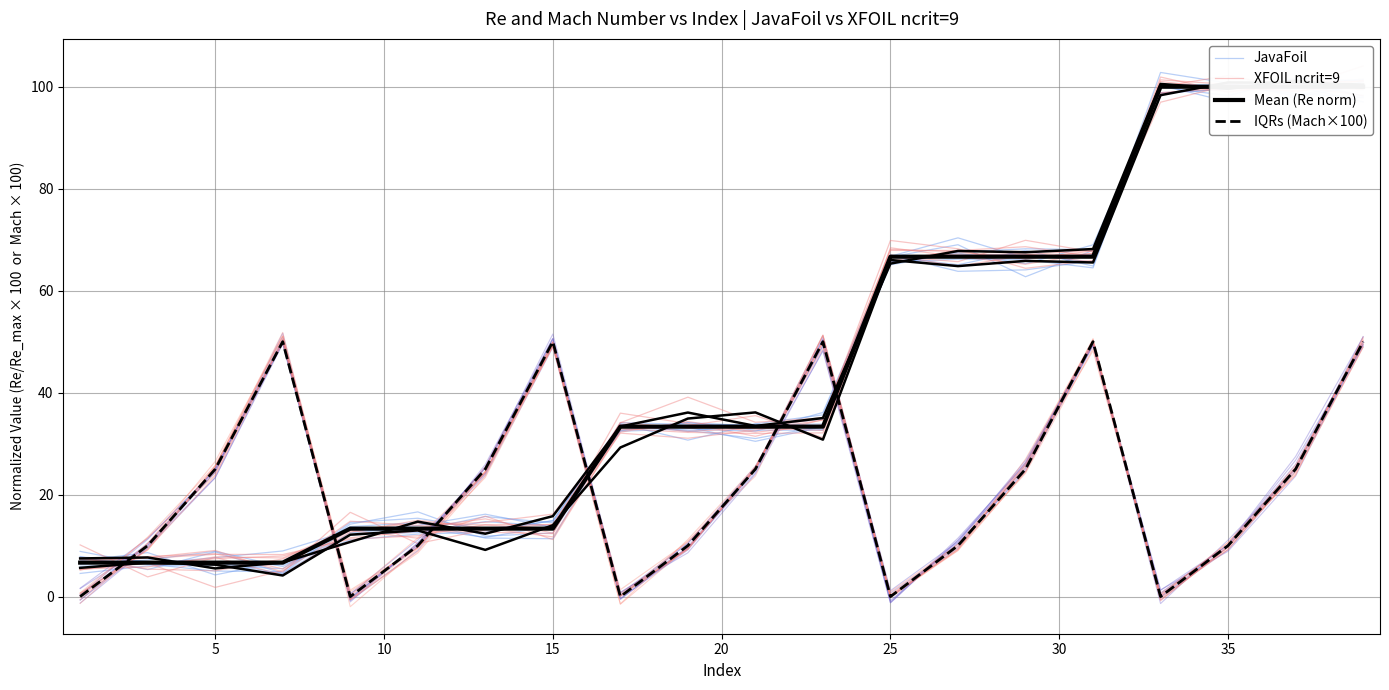

At 5, list the series in order from smallest to largest.

JavaFoil, Mean (Re norm), XFOIL ncrit=9, IQRs (Mach×100)